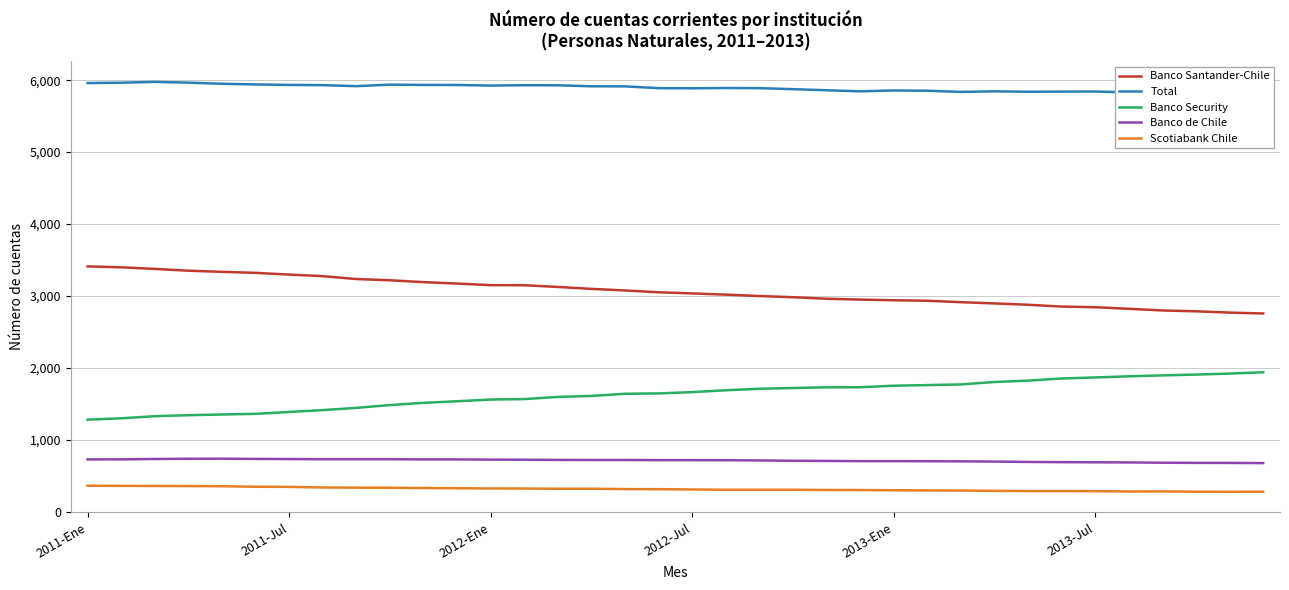

How many values in the Banco Santander-Chile series exceed 3050?

17